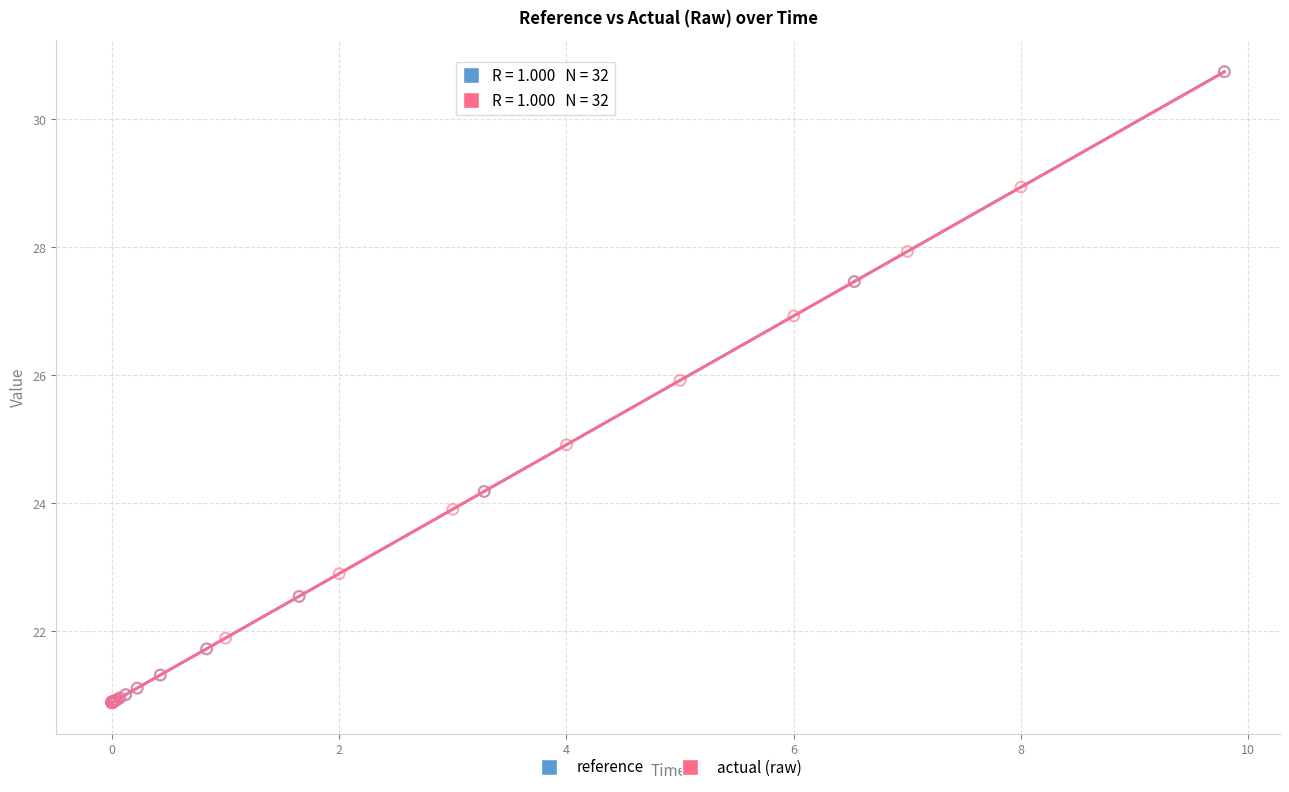

Which series has the widest spread of Y values?

reference